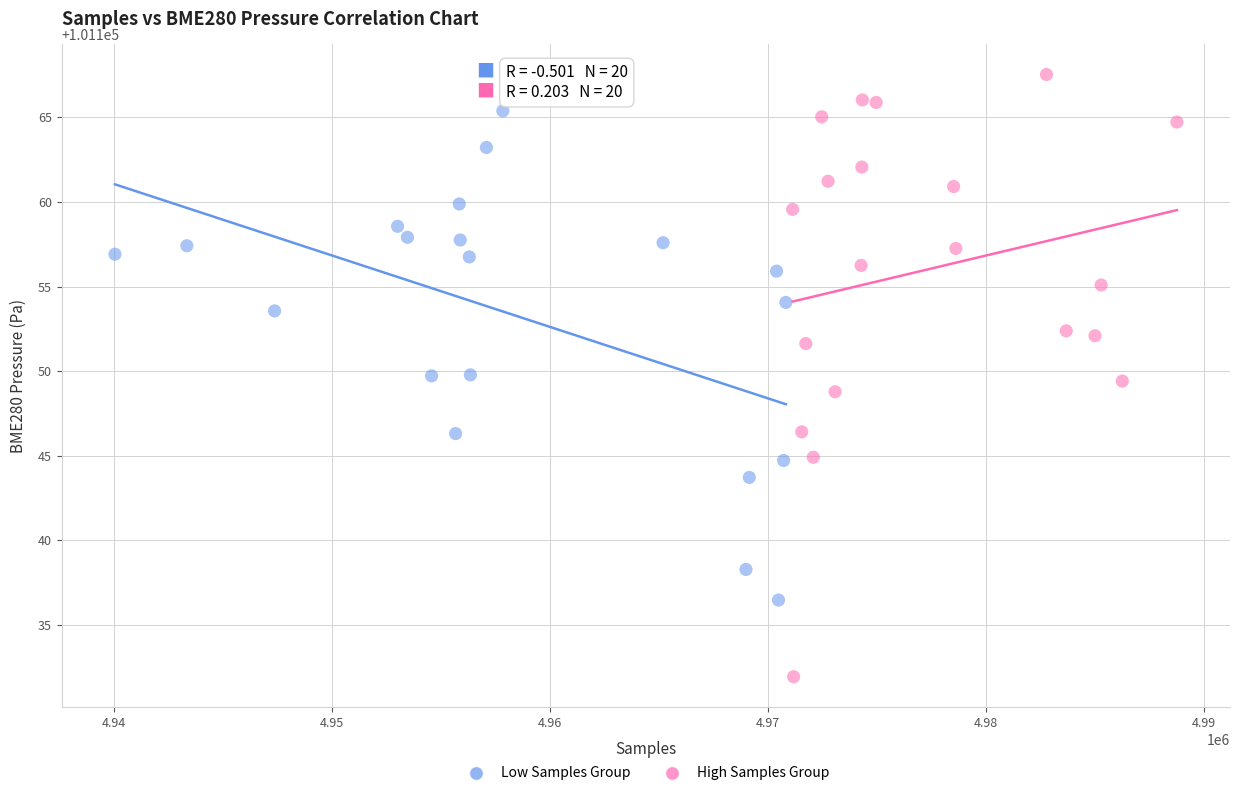

Which series has the widest spread of Y values?

High Samples Group